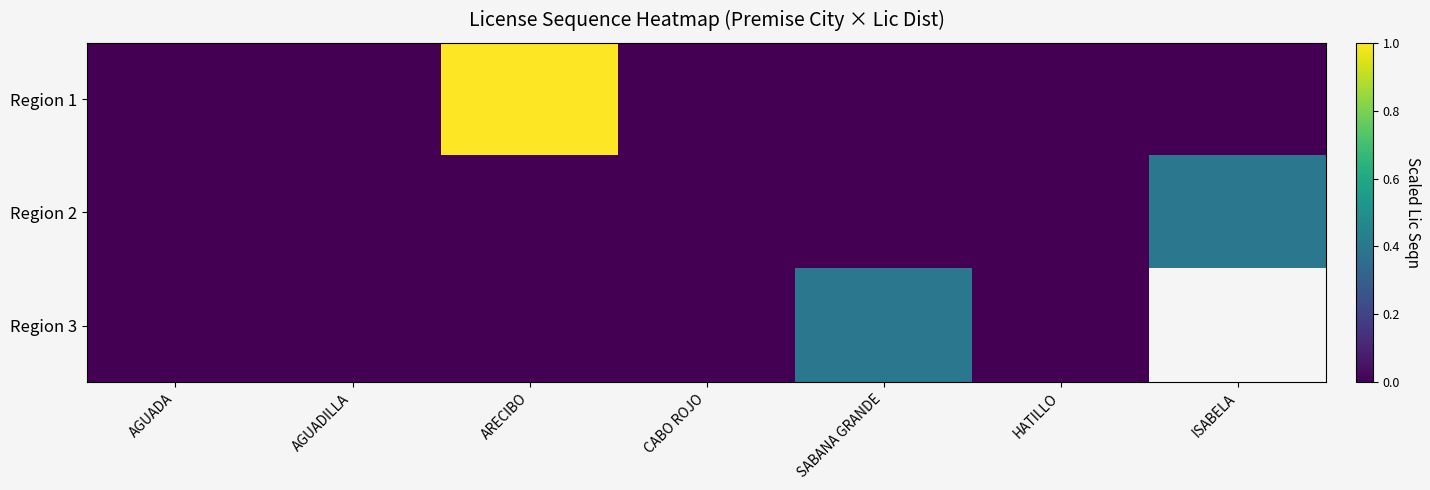

Which series has the widest spread of values?

Region 1